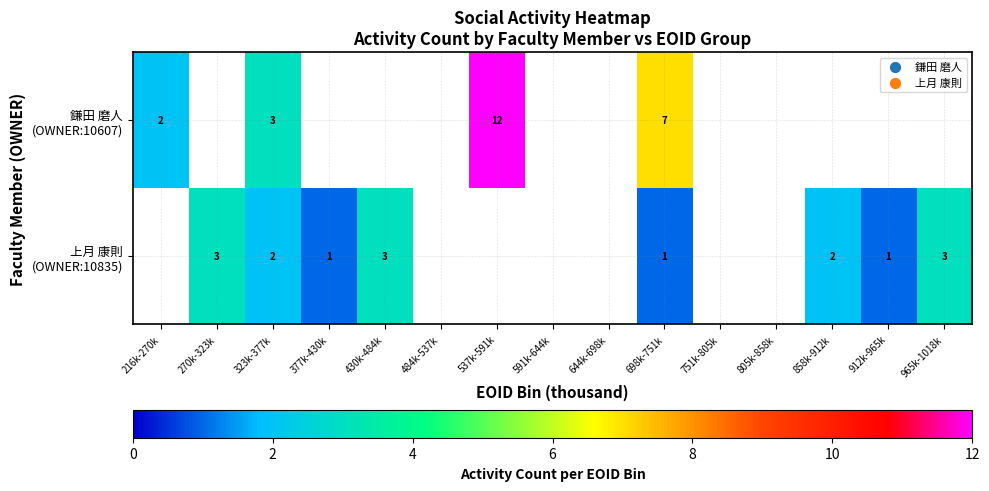

List the series in order of their peak value, highest first.

鎌田 磨人 (OWNER:10607), 上月 康則 (OWNER:10835)